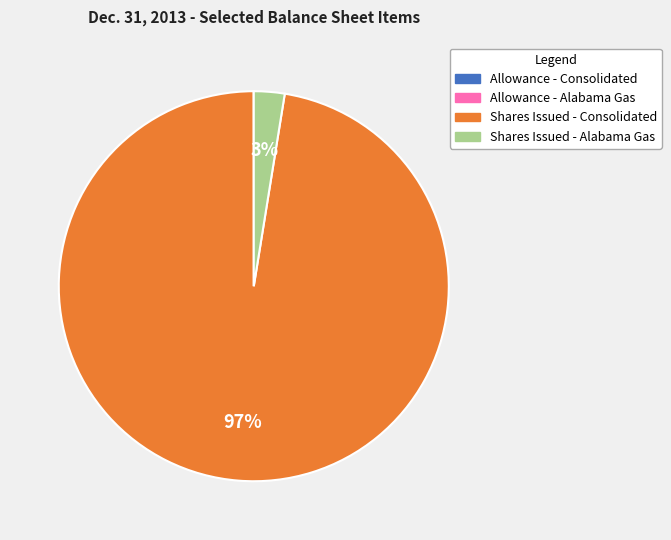

Is there any slice that represents more than half of the pie?

Yes